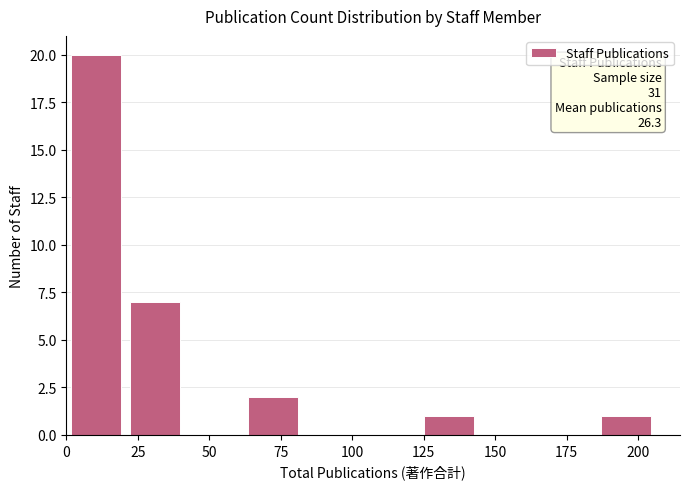

Which range on the x-axis has the tallest bar?

0 to 20